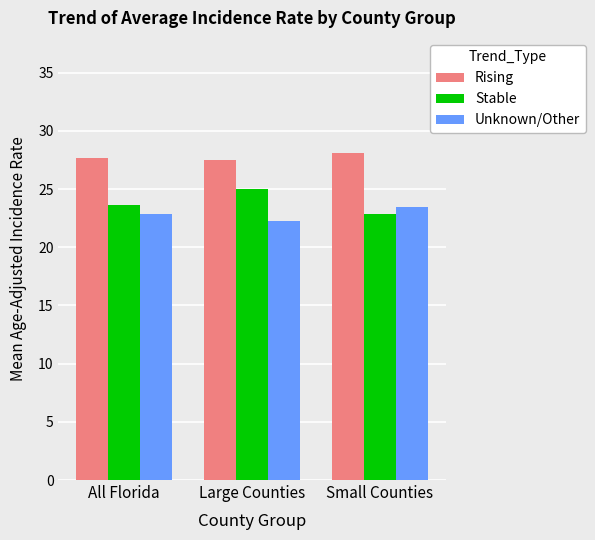

What is the label of the 3rd bar from the left?

Small Counties